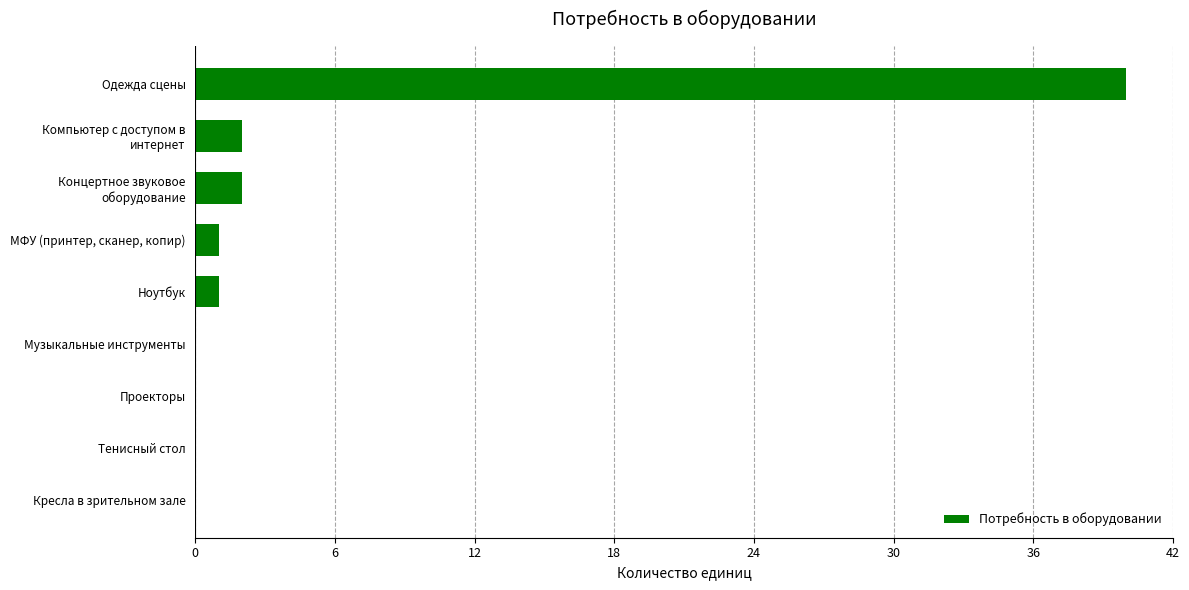

Is it true that the value at Проекторы is 0?

True